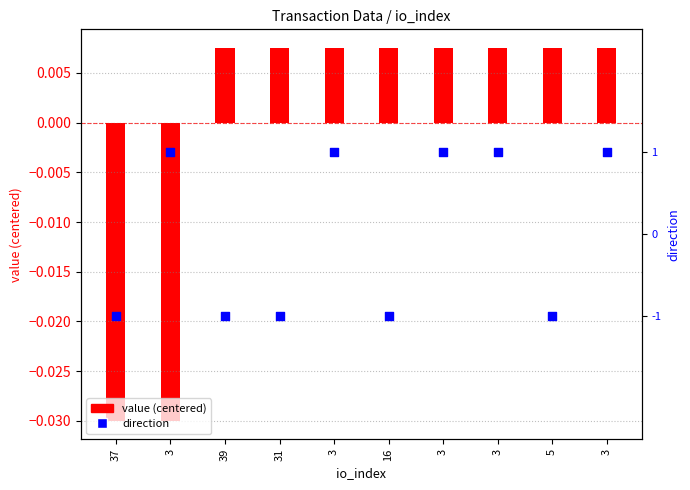

What are all the series names shown in the legend?

value (centered), direction